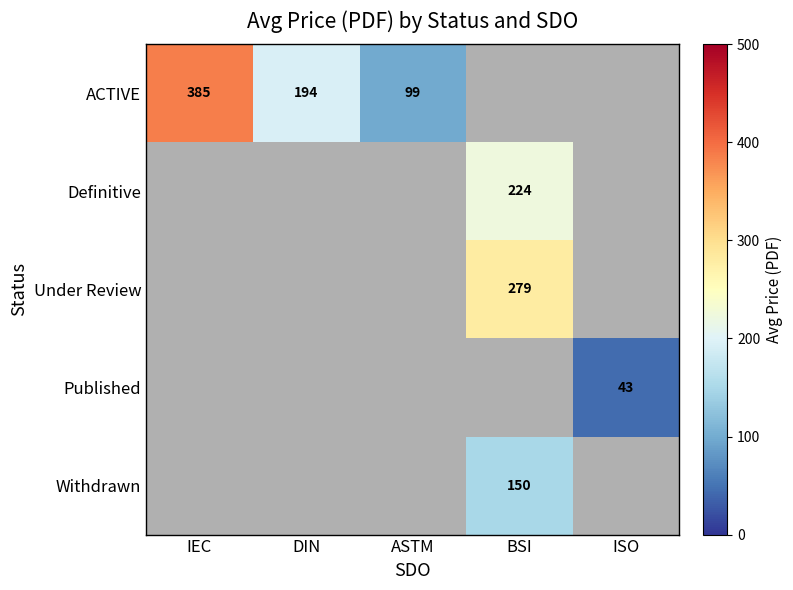

The value of Under Review at BSI is 279. True or false?

True